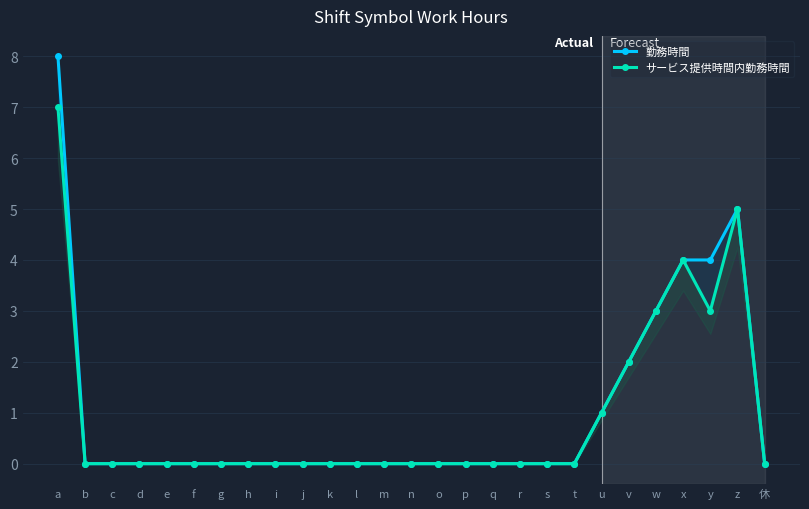

How many interior local peaks does the 勤務時間 series have?

1